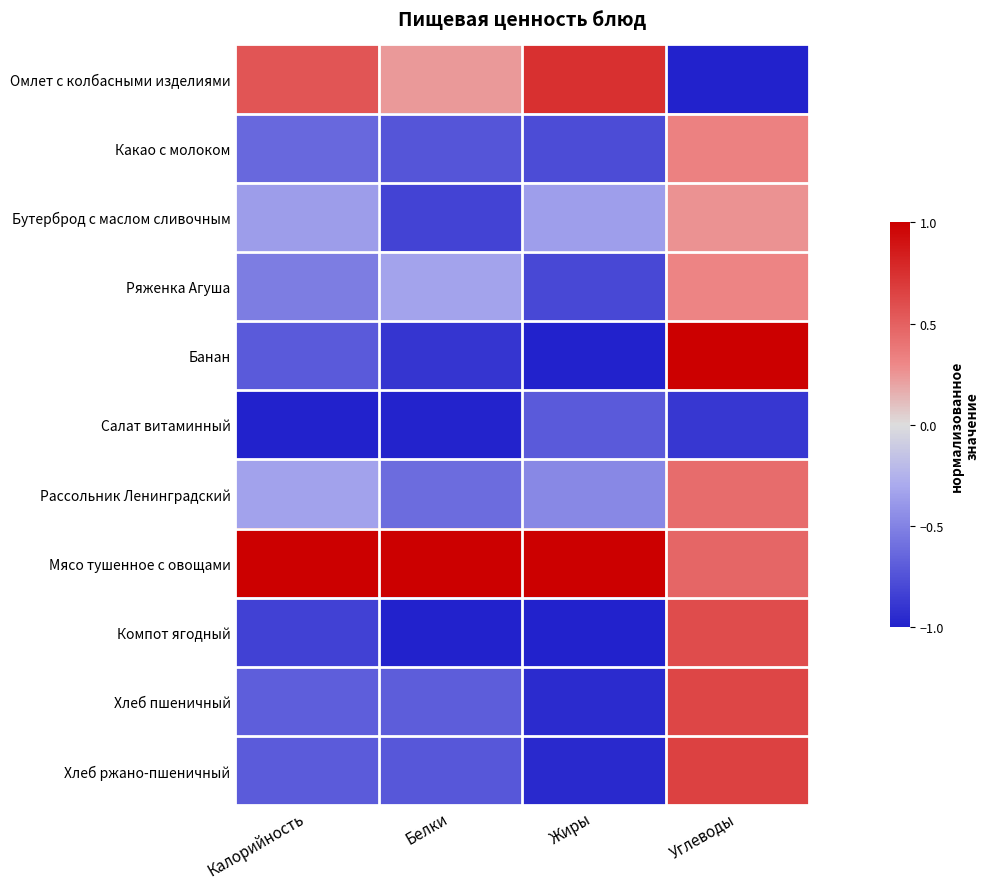

Which label corresponds to the smallest value in the chart?

Углеводы